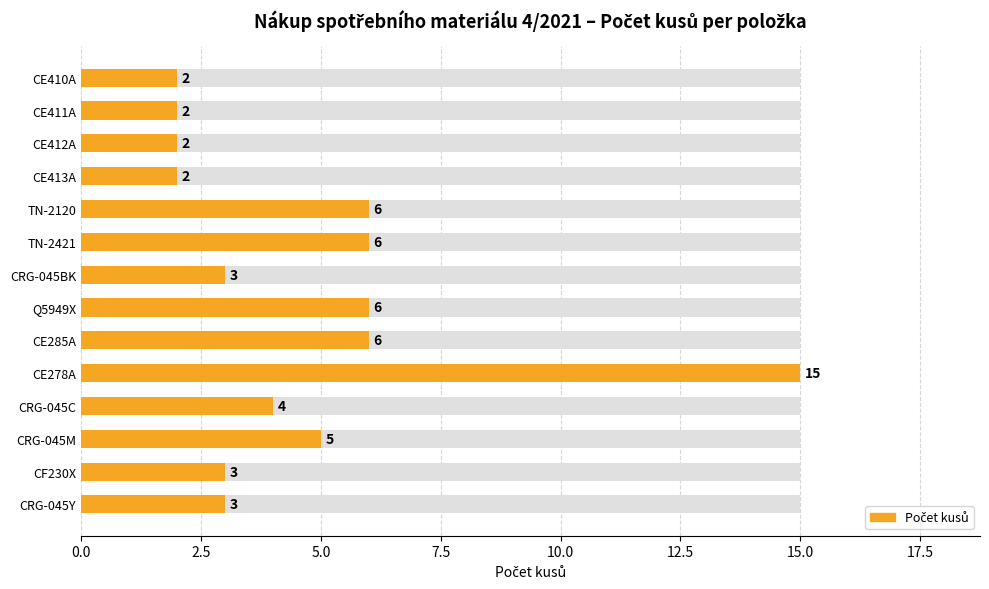

The value at 10.0 is 6. True or false?

True